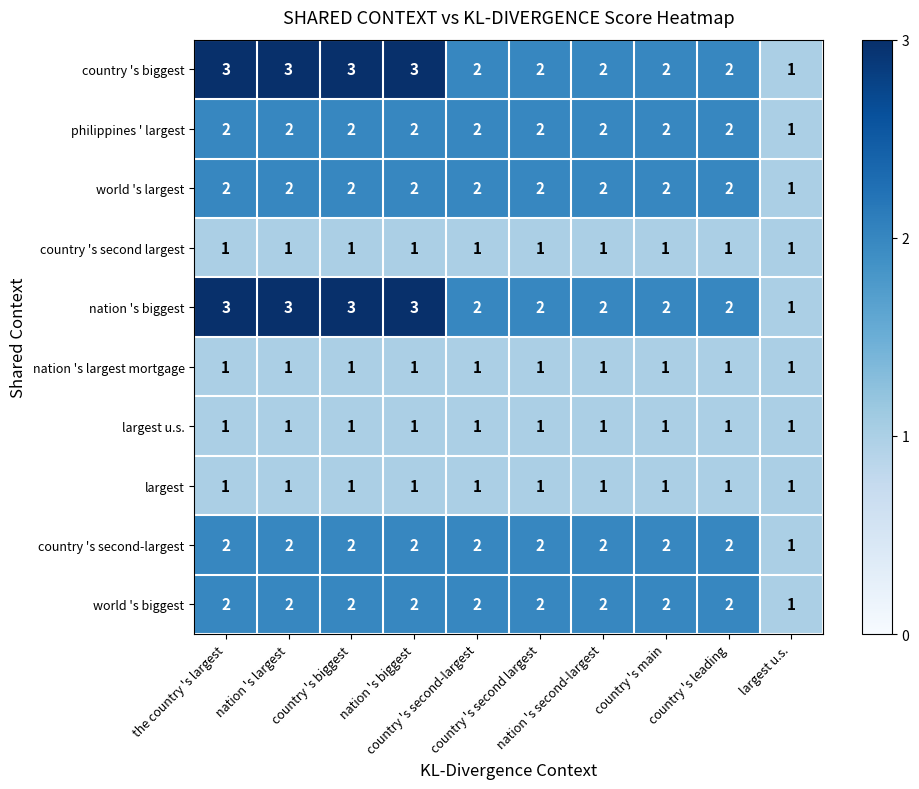

What is the spread (max minus min) of values at country 's leading?

1